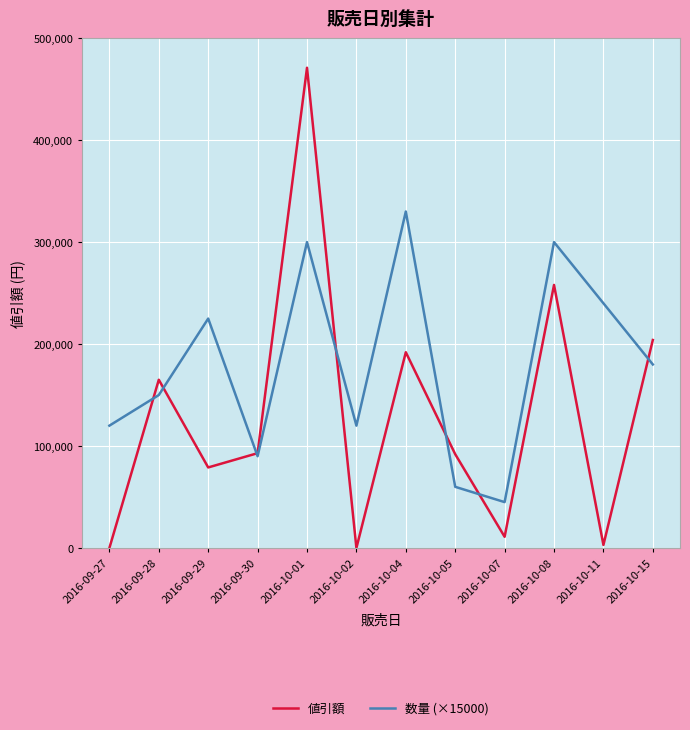

What is the maximum value for 値引額?

471000